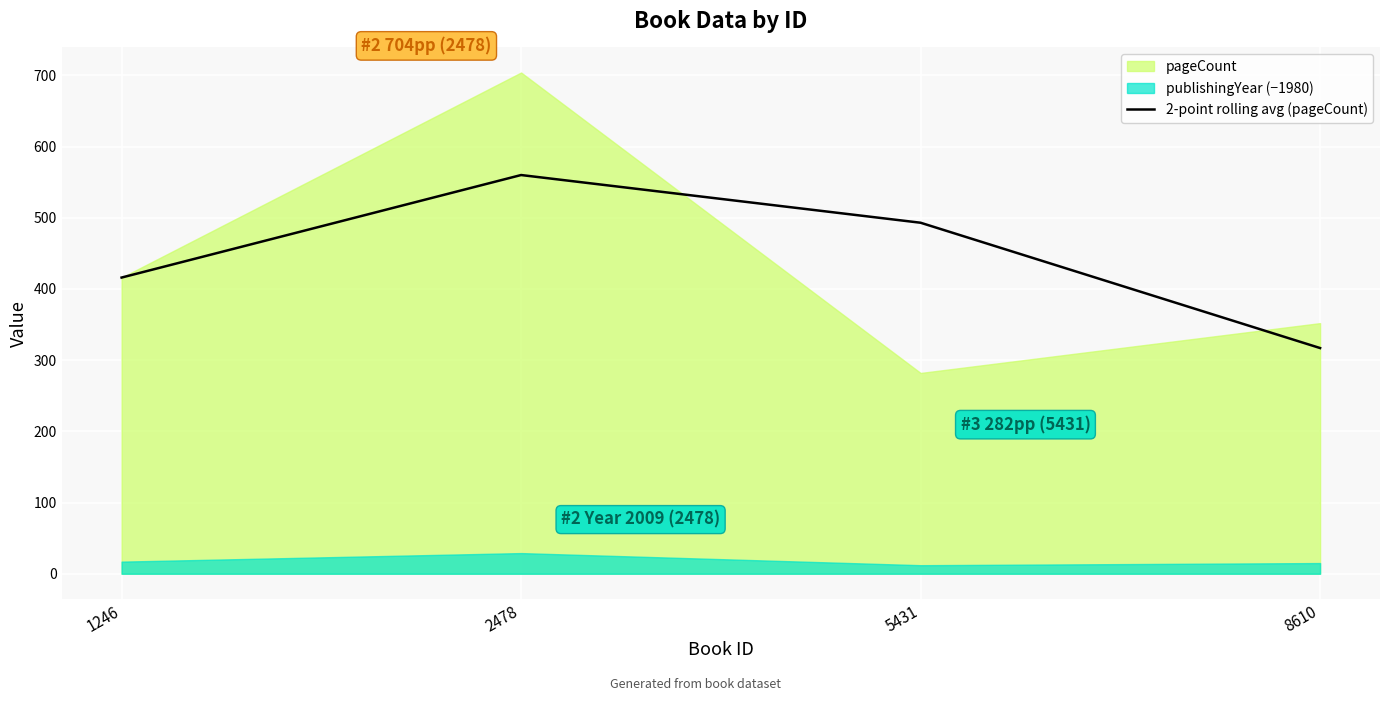

Is it true that the value at 2478 is 560?

True